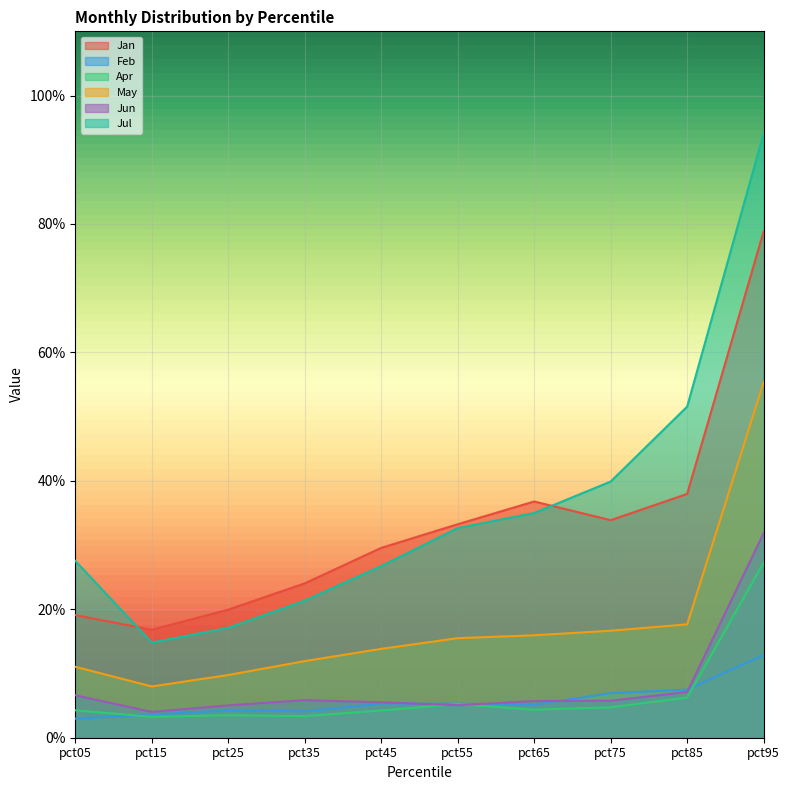

Rank the categories by Feb value from highest to lowest.

pct95, pct85, pct75, pct45, pct55, pct65, pct25, pct35, pct15, pct05